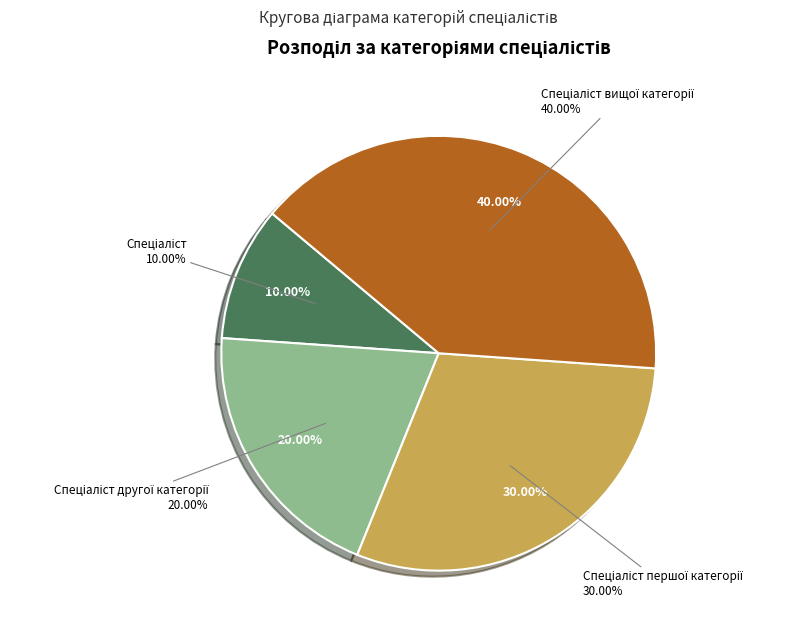

How many segments does this pie chart have?

4